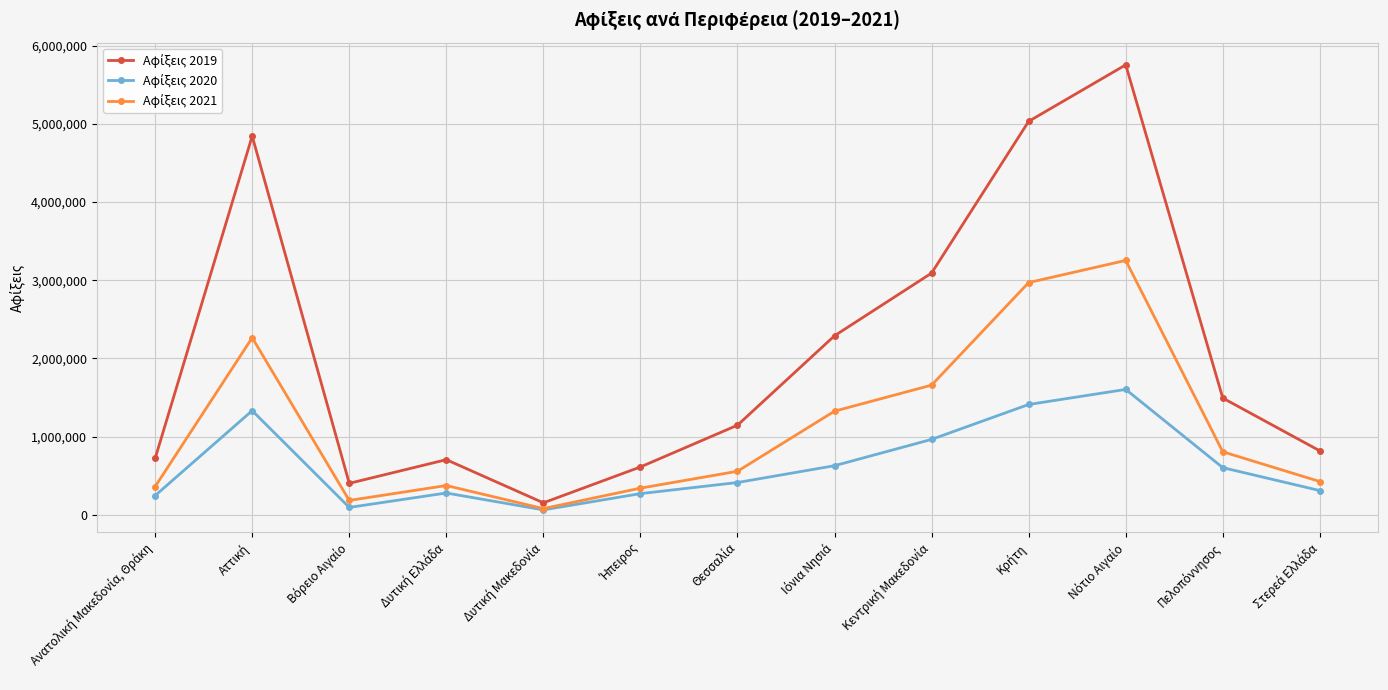

What is the maximum value shown in the chart?

5756216